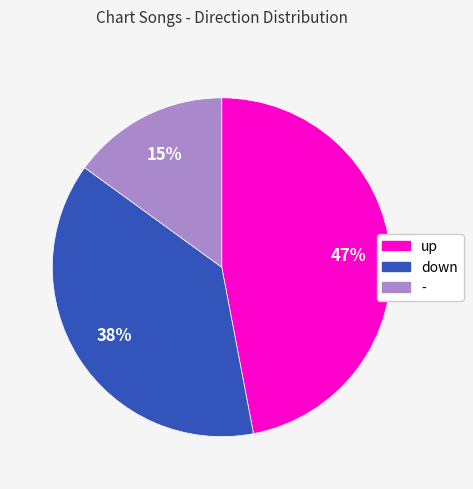

Do - and down together represent more than half of the pie?

Yes